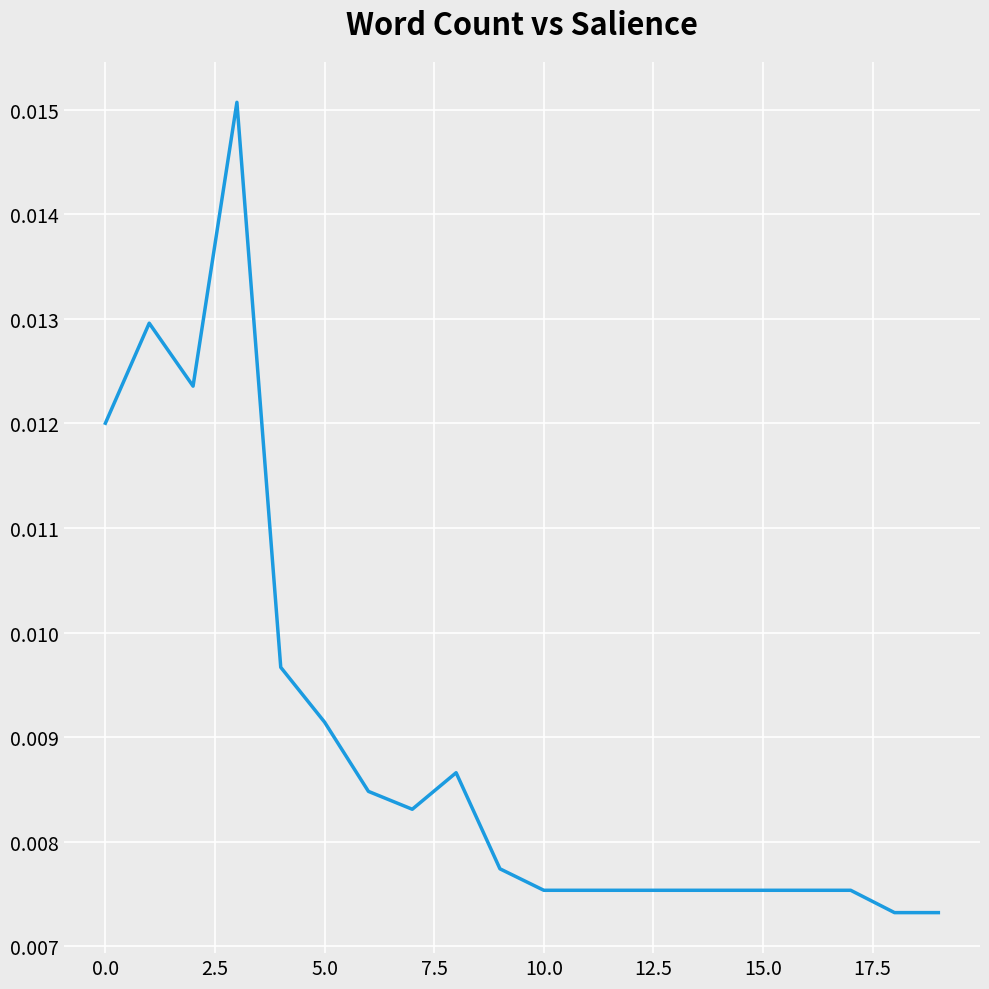

How many interior local peaks (higher than both neighbors) does the data have?

3